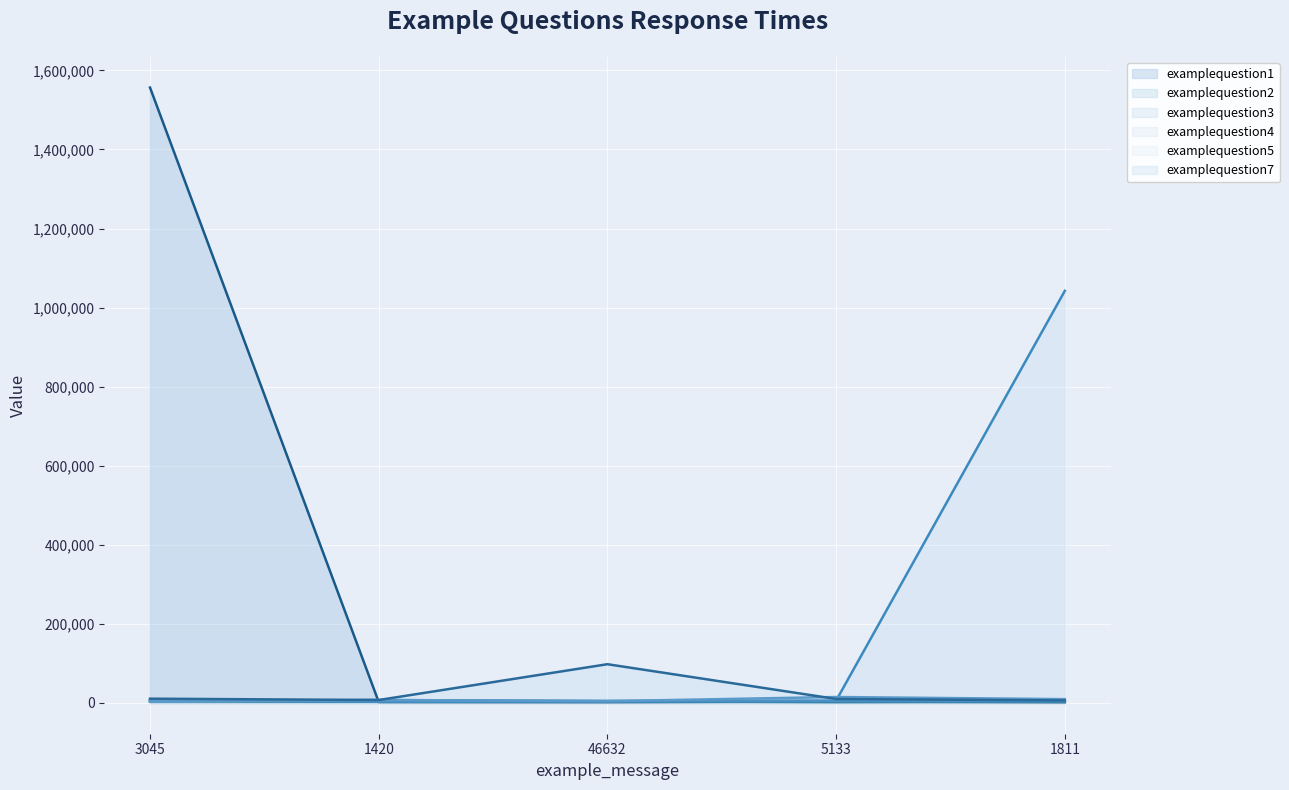

At which category does examplequestion1 reach its first local valley?

46632